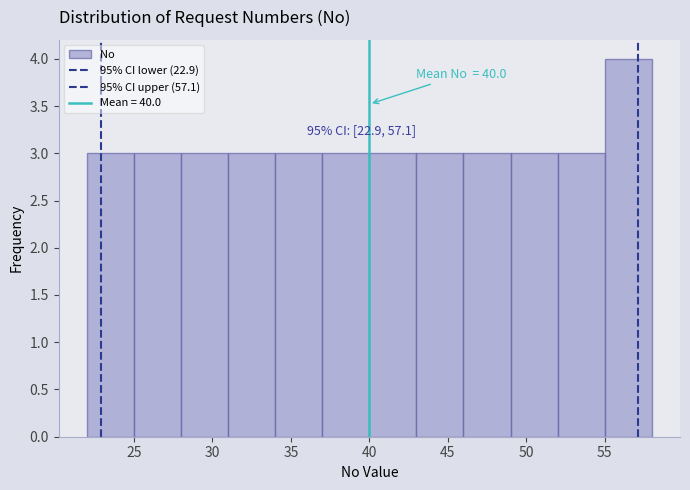

Over which range of the x-axis is the bar tallest?

55 to 58